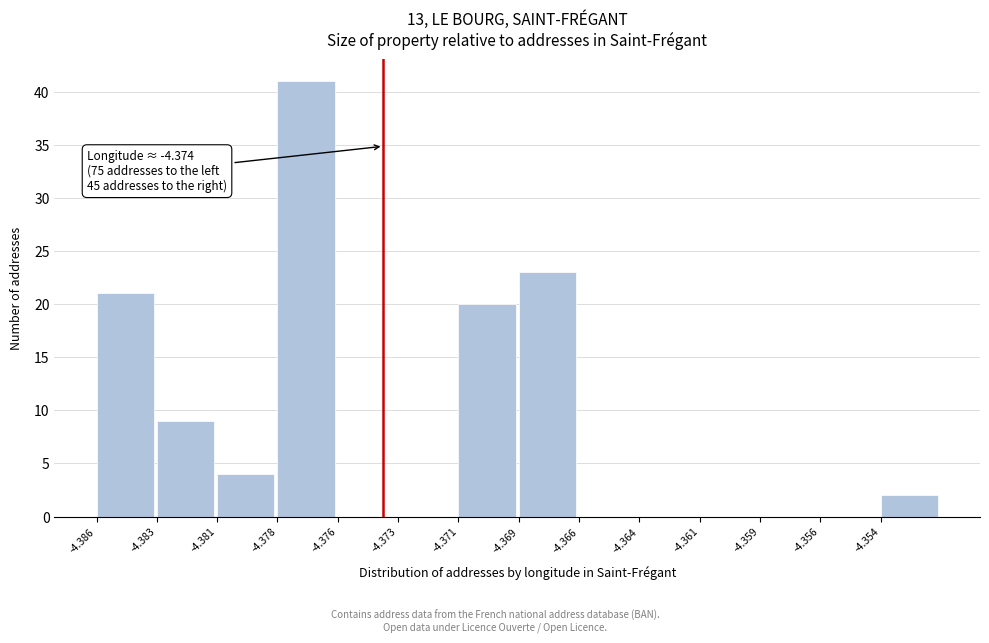

Reading left to right, transcribe all the data shown in this chart.

-4.386=21	-4.383=9	-4.381=4	-4.378=41	-4.376=0	-4.373=0	-4.371=20	-4.369=23	-4.366=0	-4.364=0	-4.361=0	-4.359=0	-4.356=0	-4.354=2